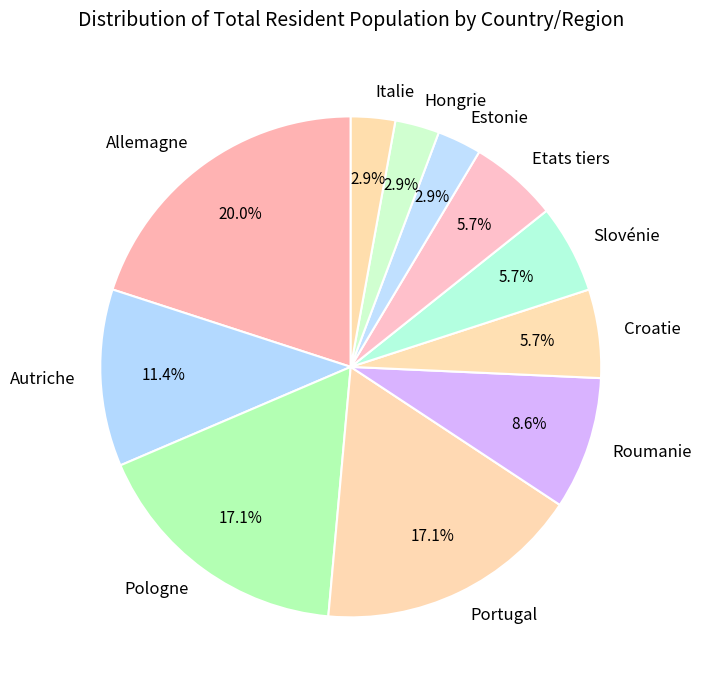

What is the total percentage of Italie and Pologne?

20.0%